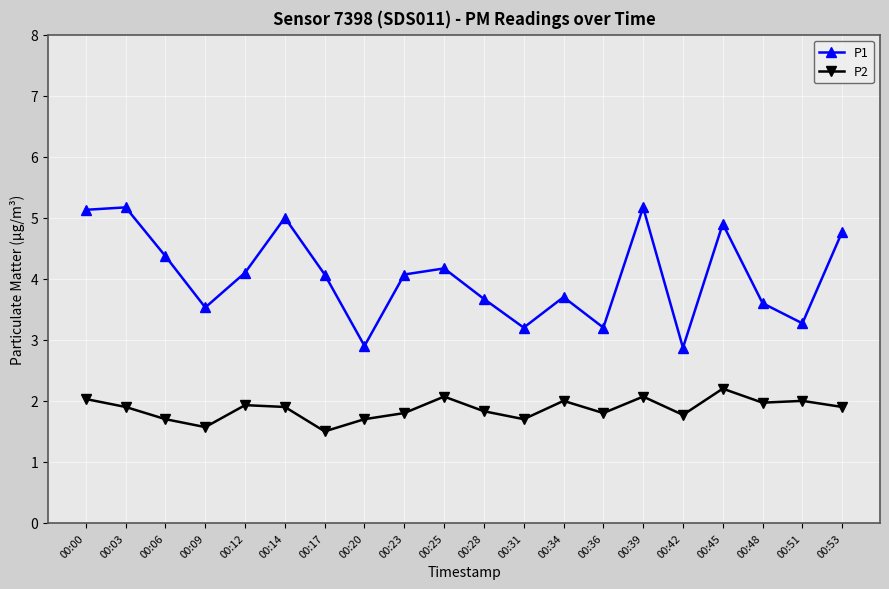

What is the value of the P2 point at the 11th from the left?

1.8